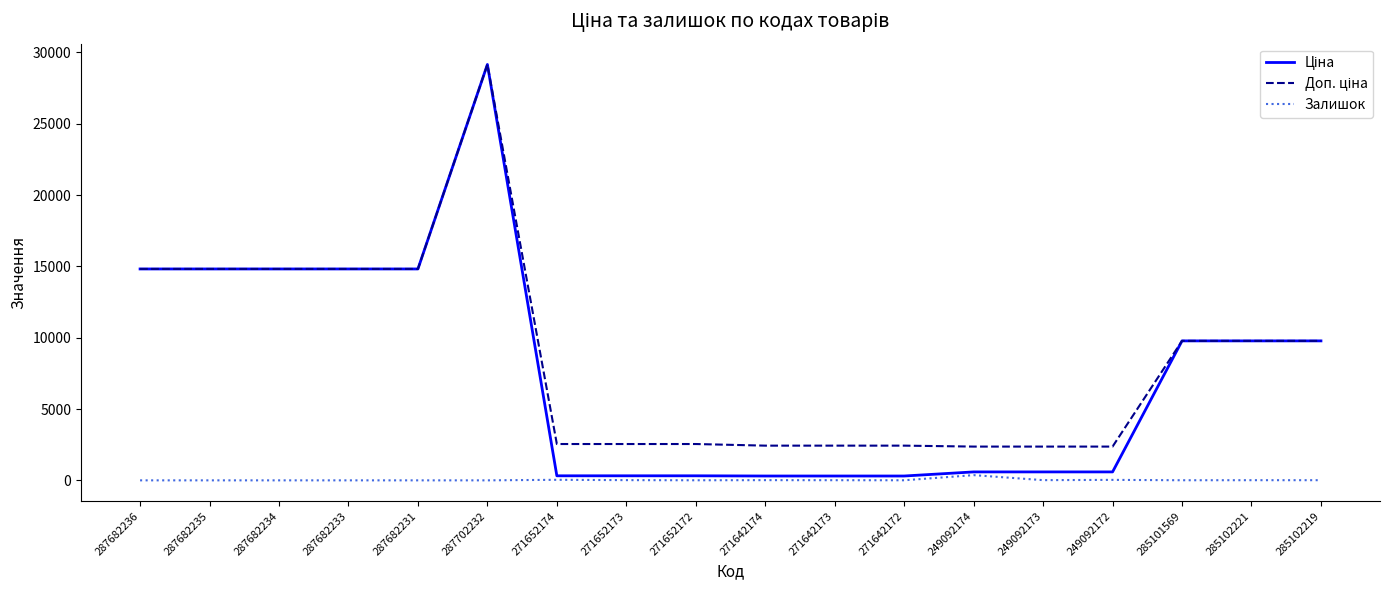

At how many categories does at least one series exceed 26341?

1